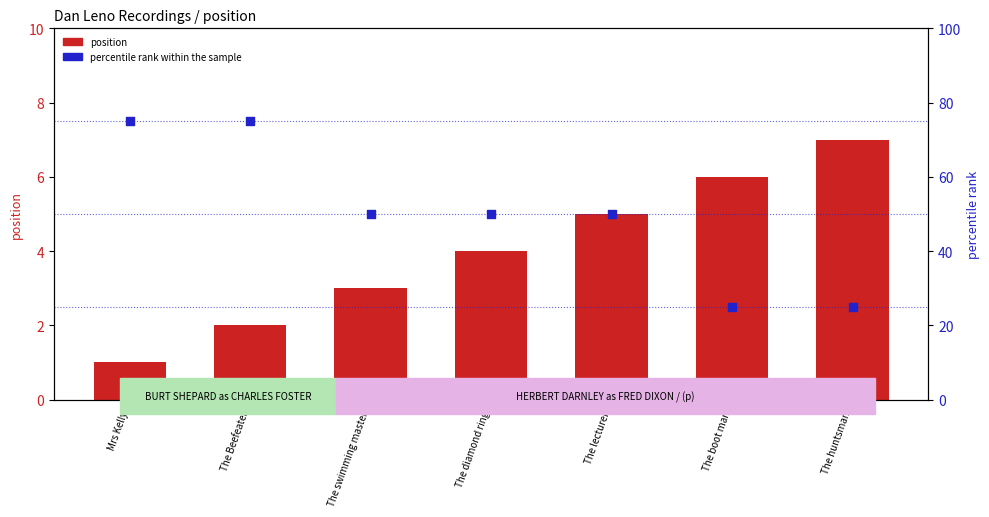

Which series contains the highest Y value?

percentile rank within the sample